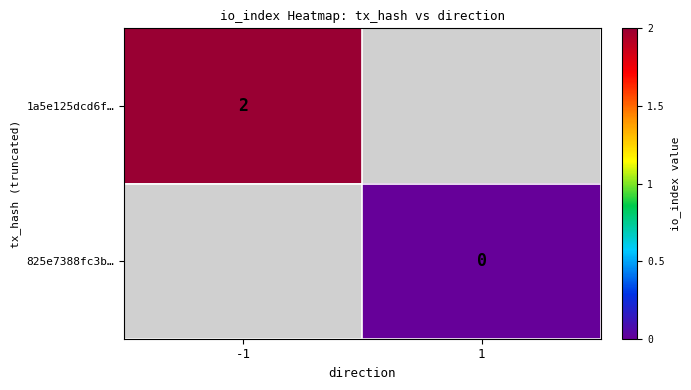

The value of 1a5e125dcd6f… at -1 is 2. True or false?

True